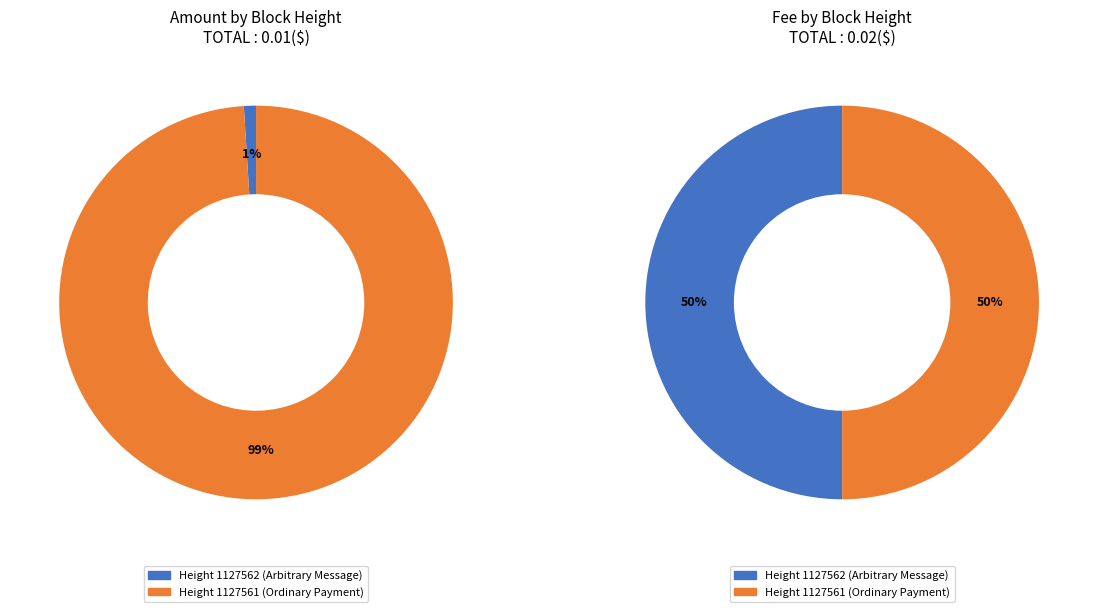

To the nearest percent, what is the average slice percentage?

50%